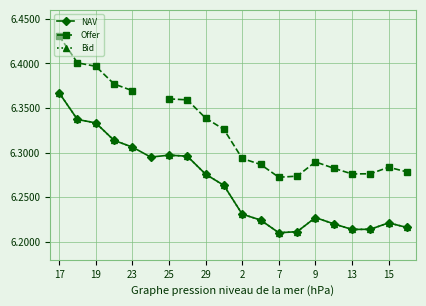

What is the value of the NAV point at the 15th from the left?

6.2